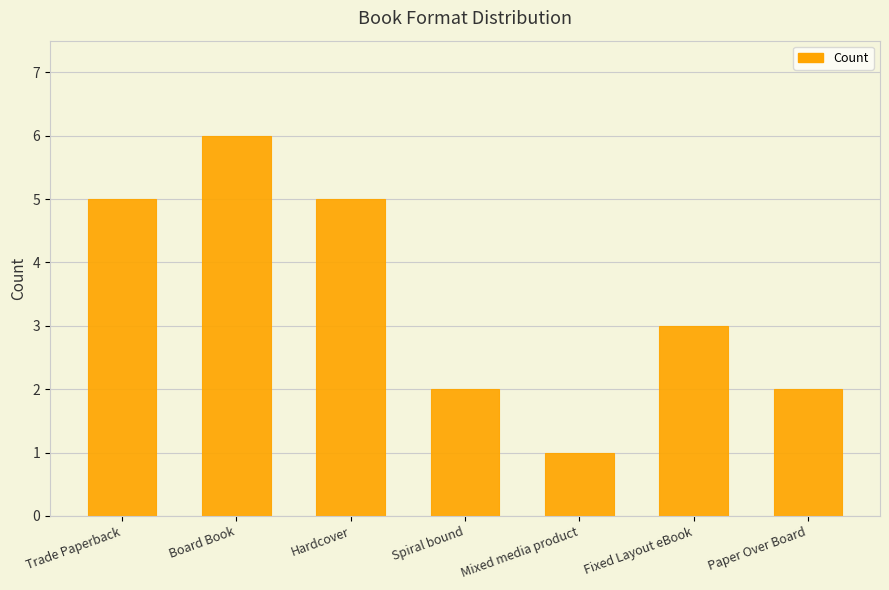

Reading left to right, what are all the values shown in this chart?

5	6	5	2	1	3	2